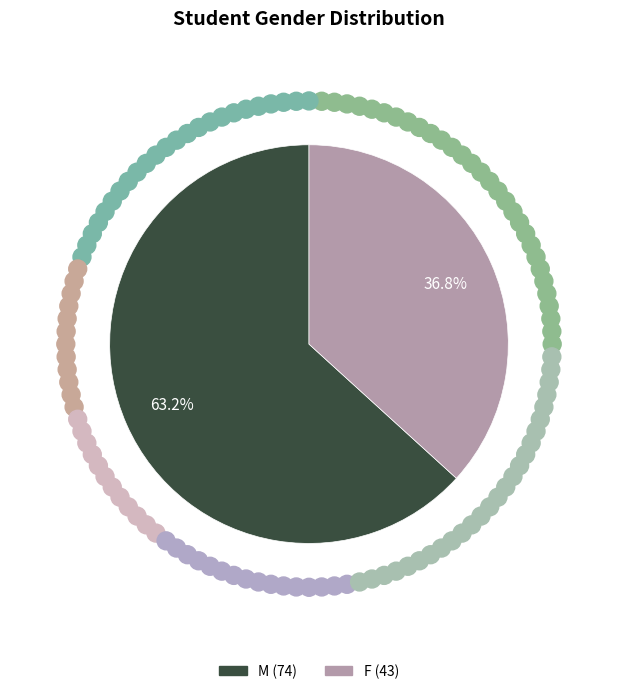

Combined, what portion of the pie is M and F?

100.0%